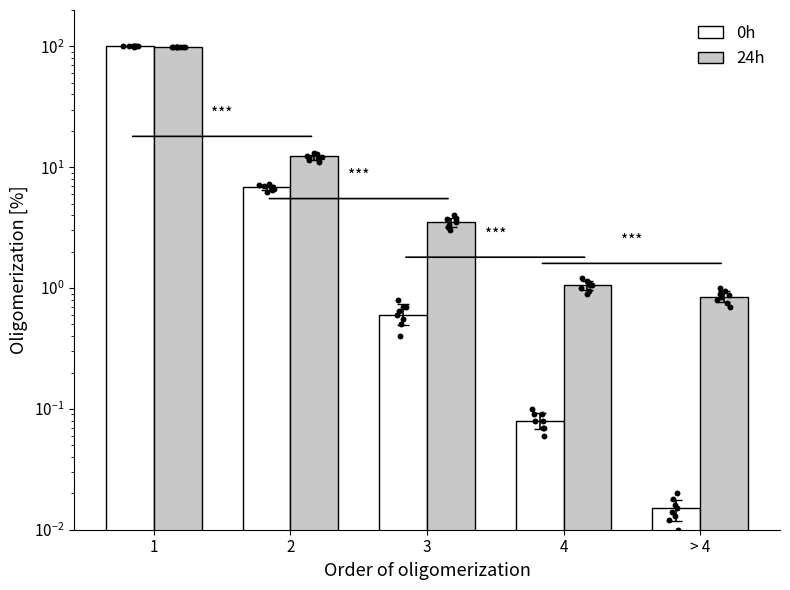

Is the value of 24h at 2 greater than the value of 0h at 1?

No